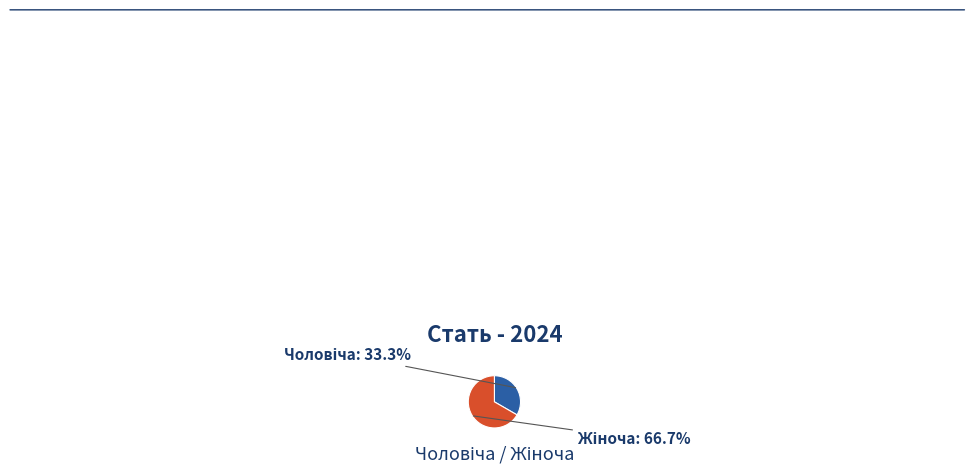

Is there any slice that represents more than half of the pie?

Yes